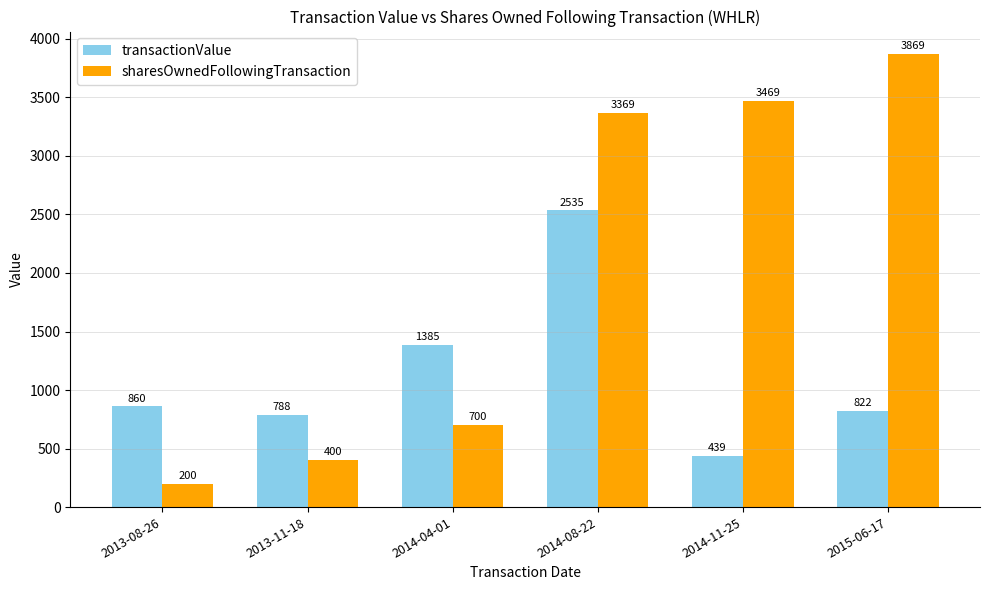

At how many categories does at least one series exceed 2072?

3